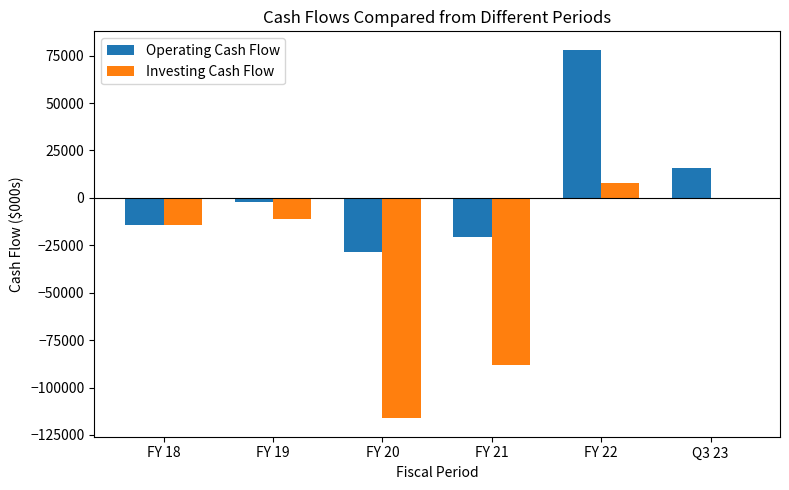

Which category has the lowest value across all series?

FY 20